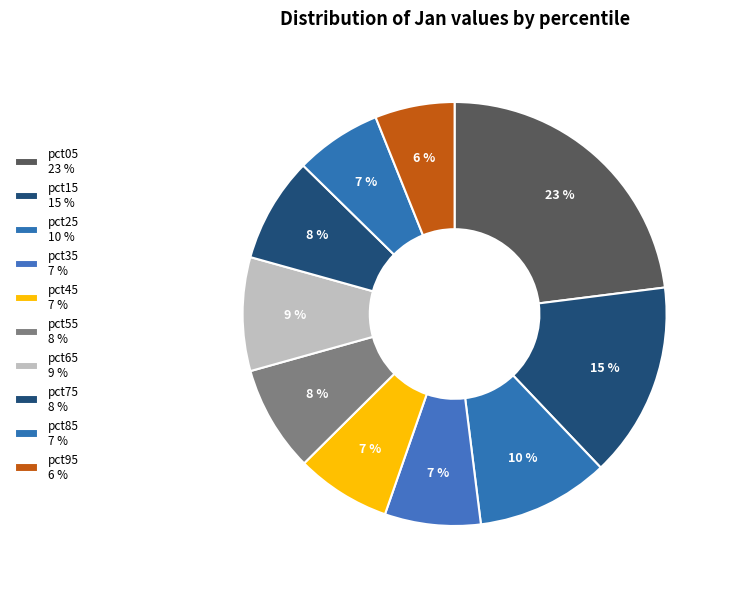

Does any single category account for the majority?

No